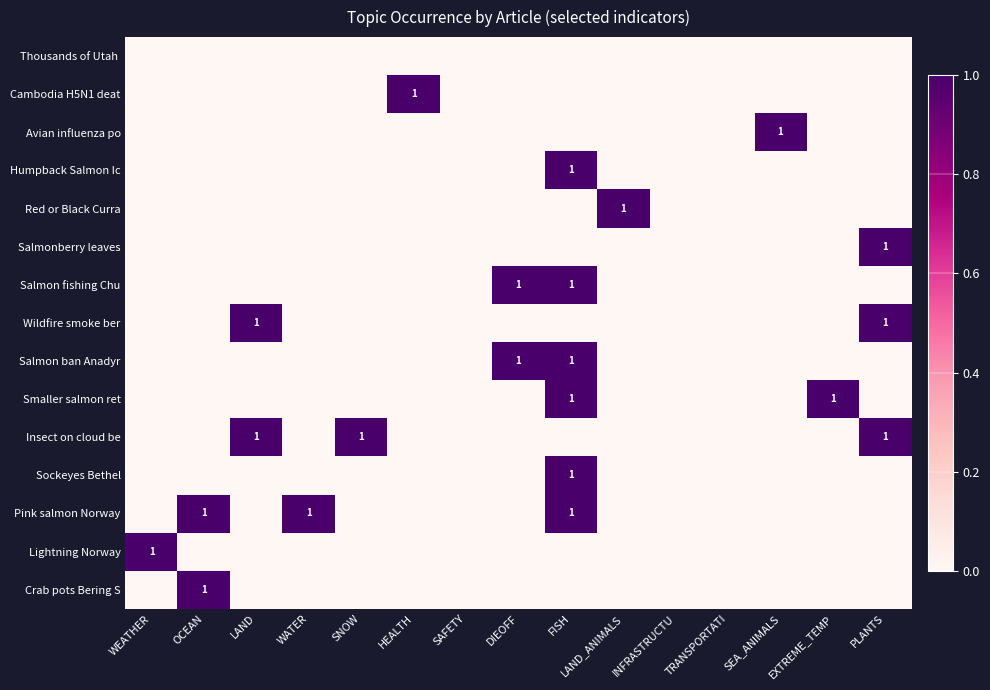

At which category does the chart reach its minimum across all series?

WEATHER